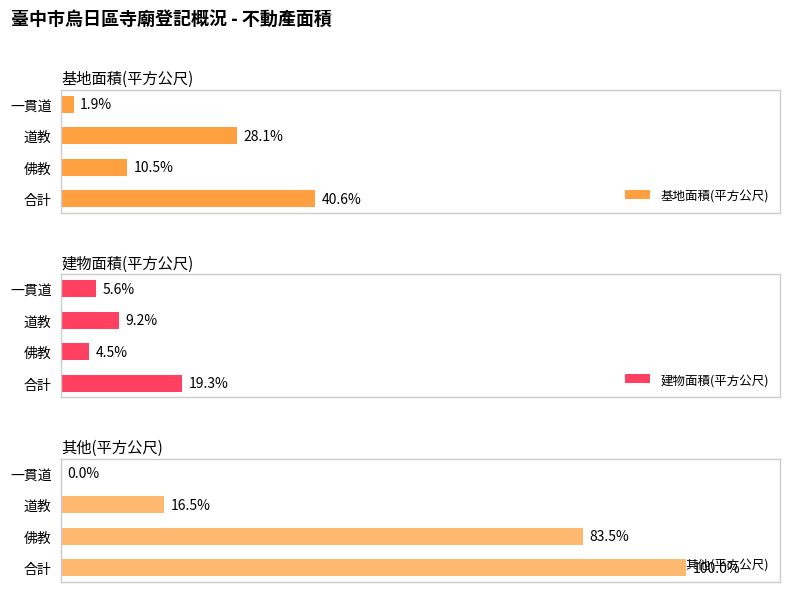

How many data points in 基地面積(平方公尺) are less than 27339?

2